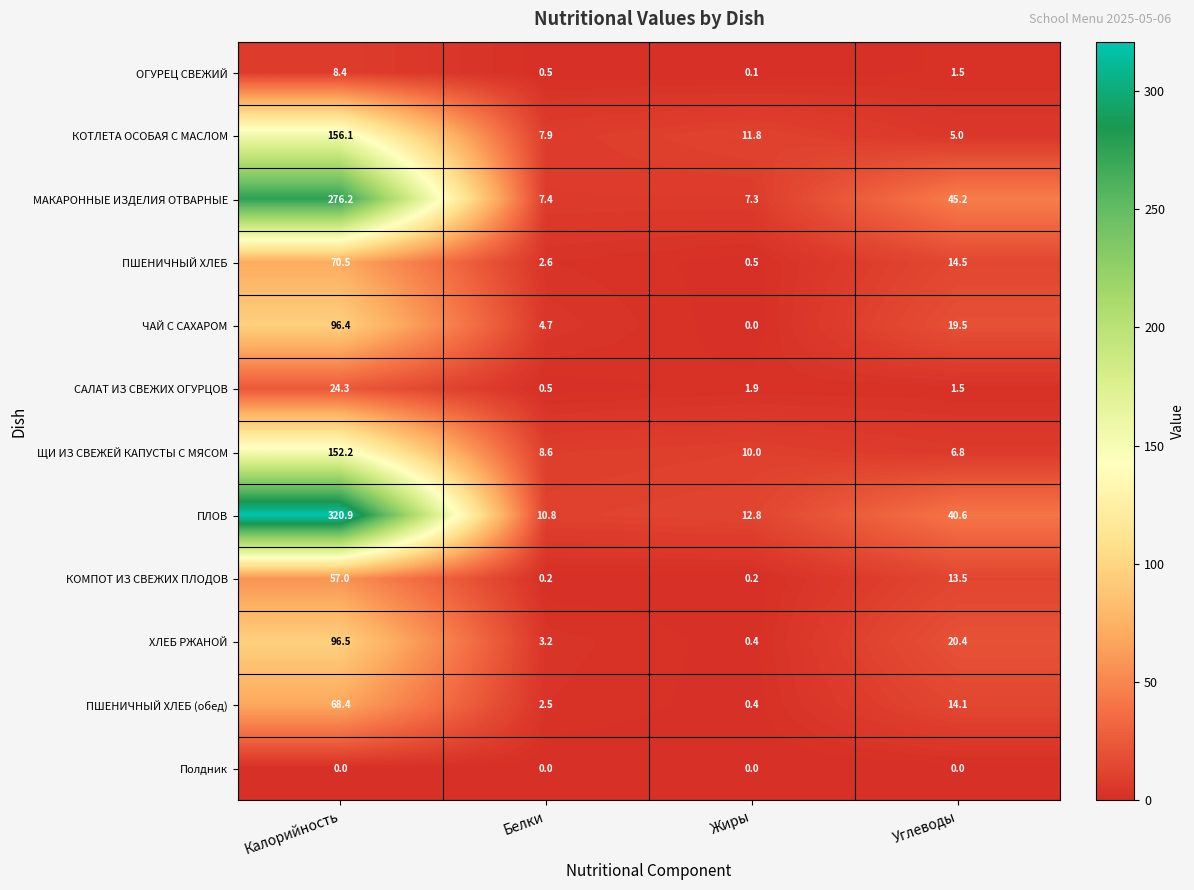

True or false: КОМПОТ ИЗ СВЕЖИХ ПЛОДОВ has a value of 0.2 at Белки.

True